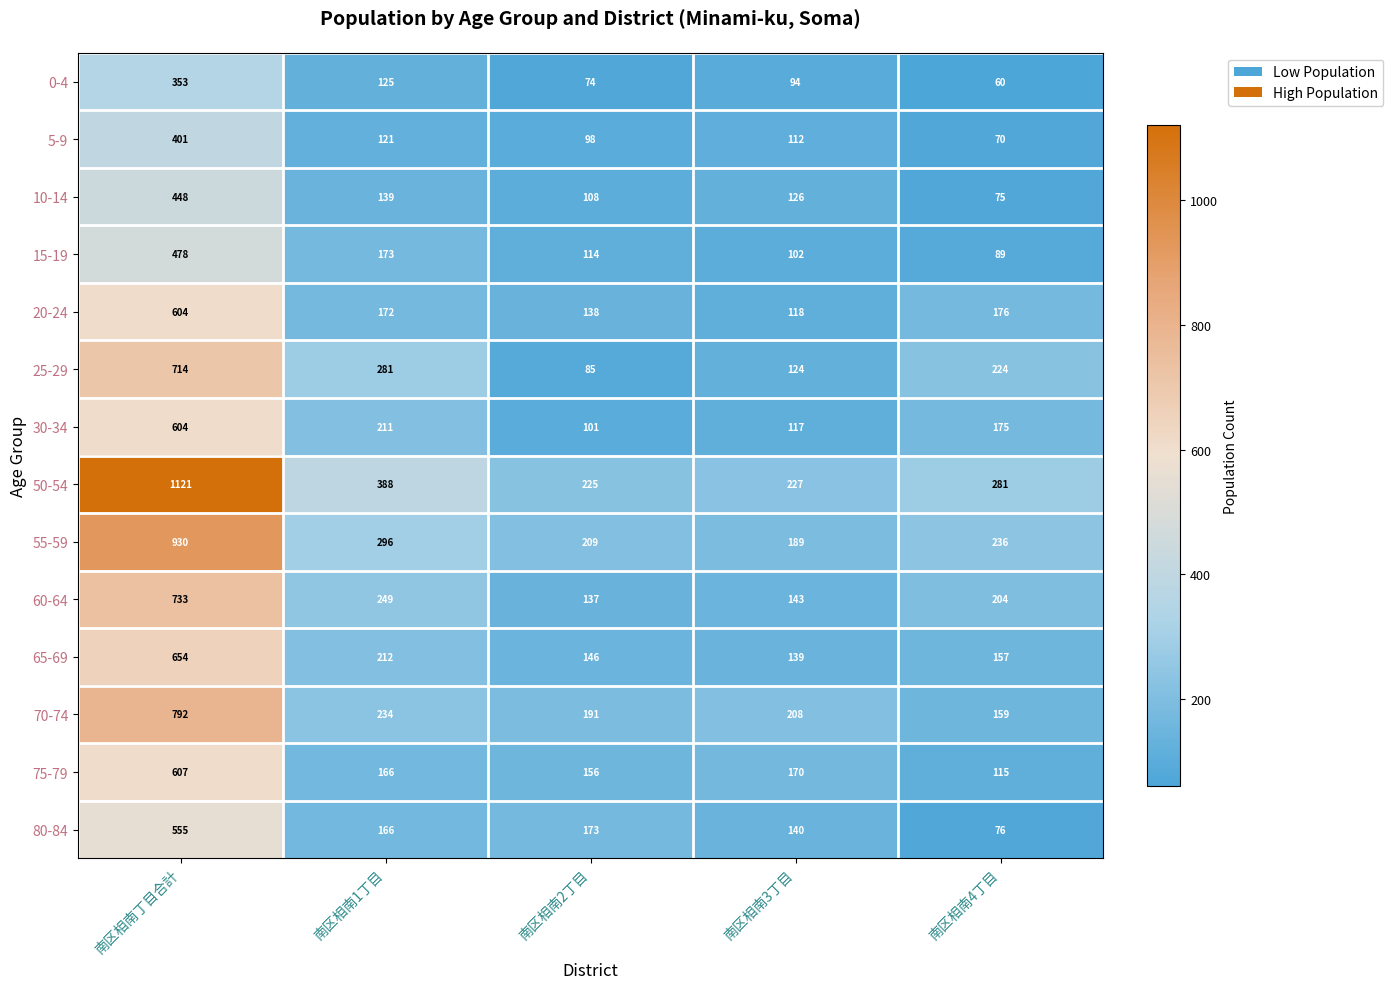

The 10-14 series shows 75 at 南区相南4丁目. True or false?

True